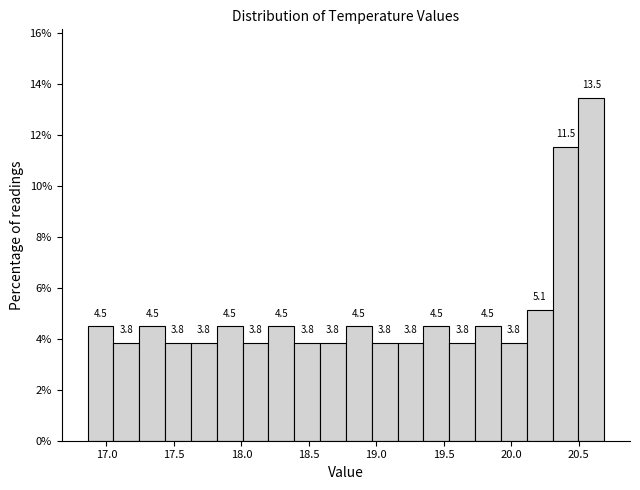

Read against the x-axis, roughly where is the centre of the tallest bar?

20.60